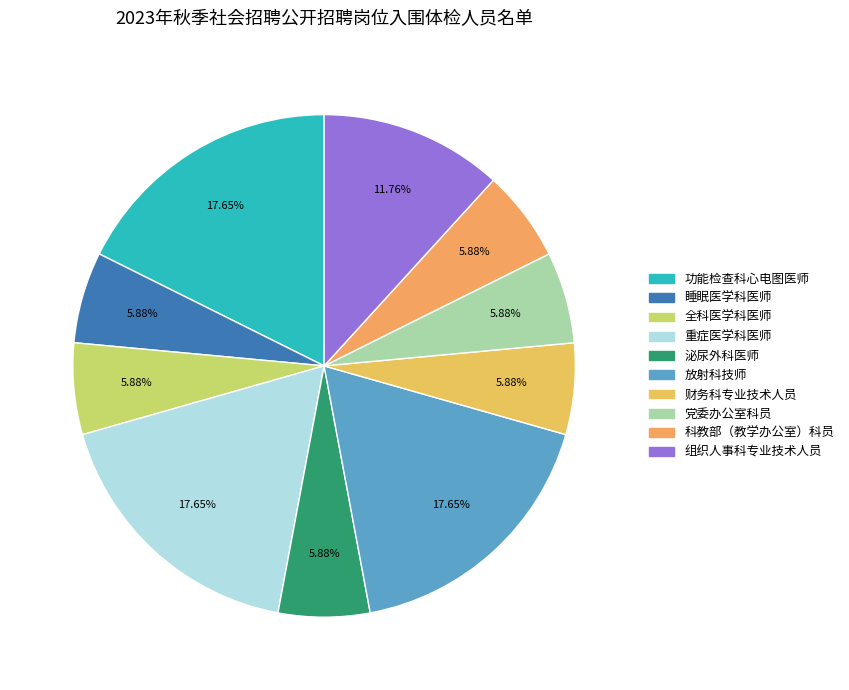

How many slices are in this pie chart?

10